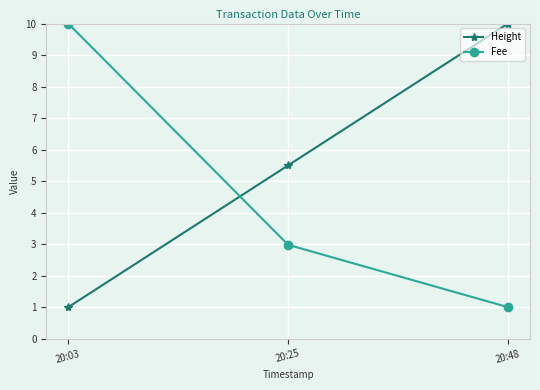

True or false: Height has a value of 10.0 at 20:48.

True